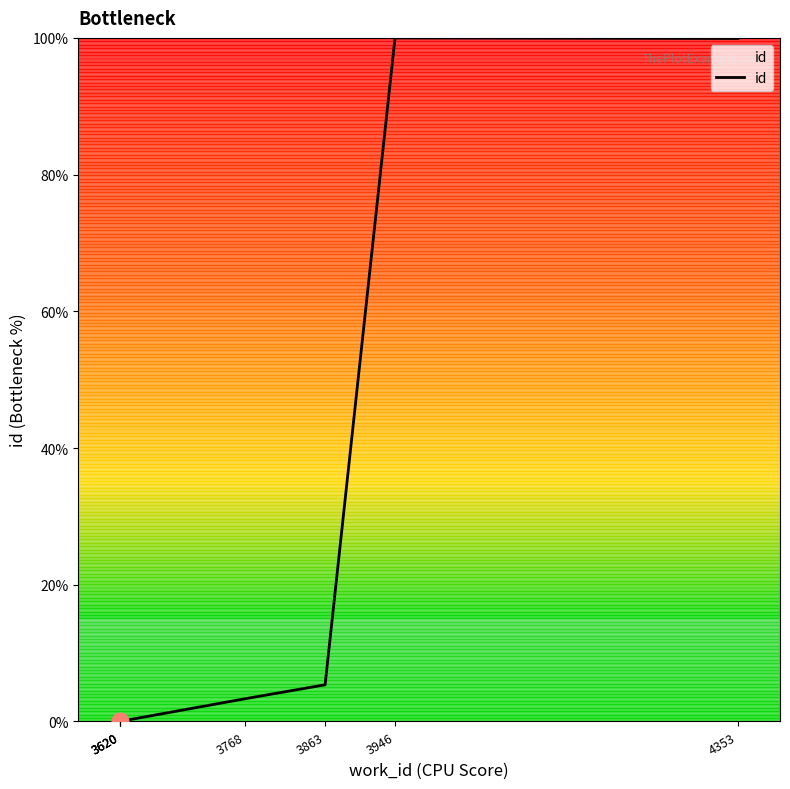

What is the change in value from 3620 to 4353?

+99.9